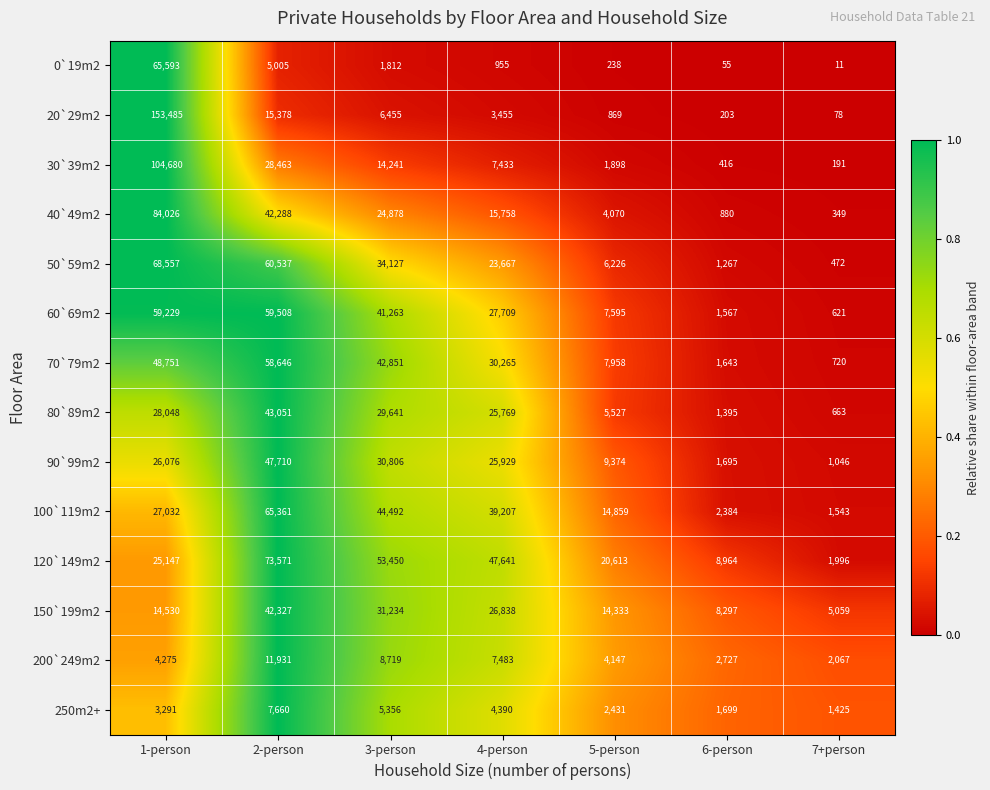

What is the total value across all series at 5-person?

100138